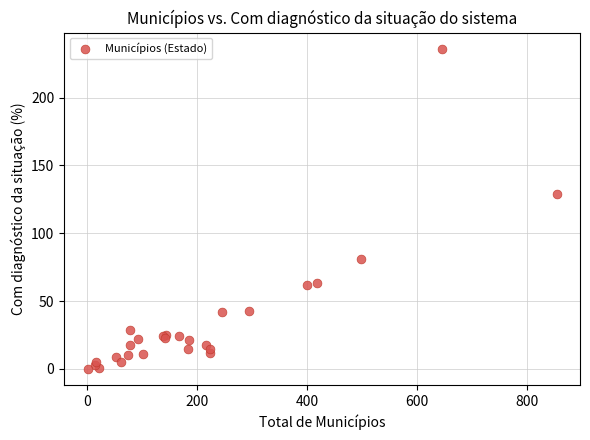

What Y value in the scatter plot is closest to 118?

129